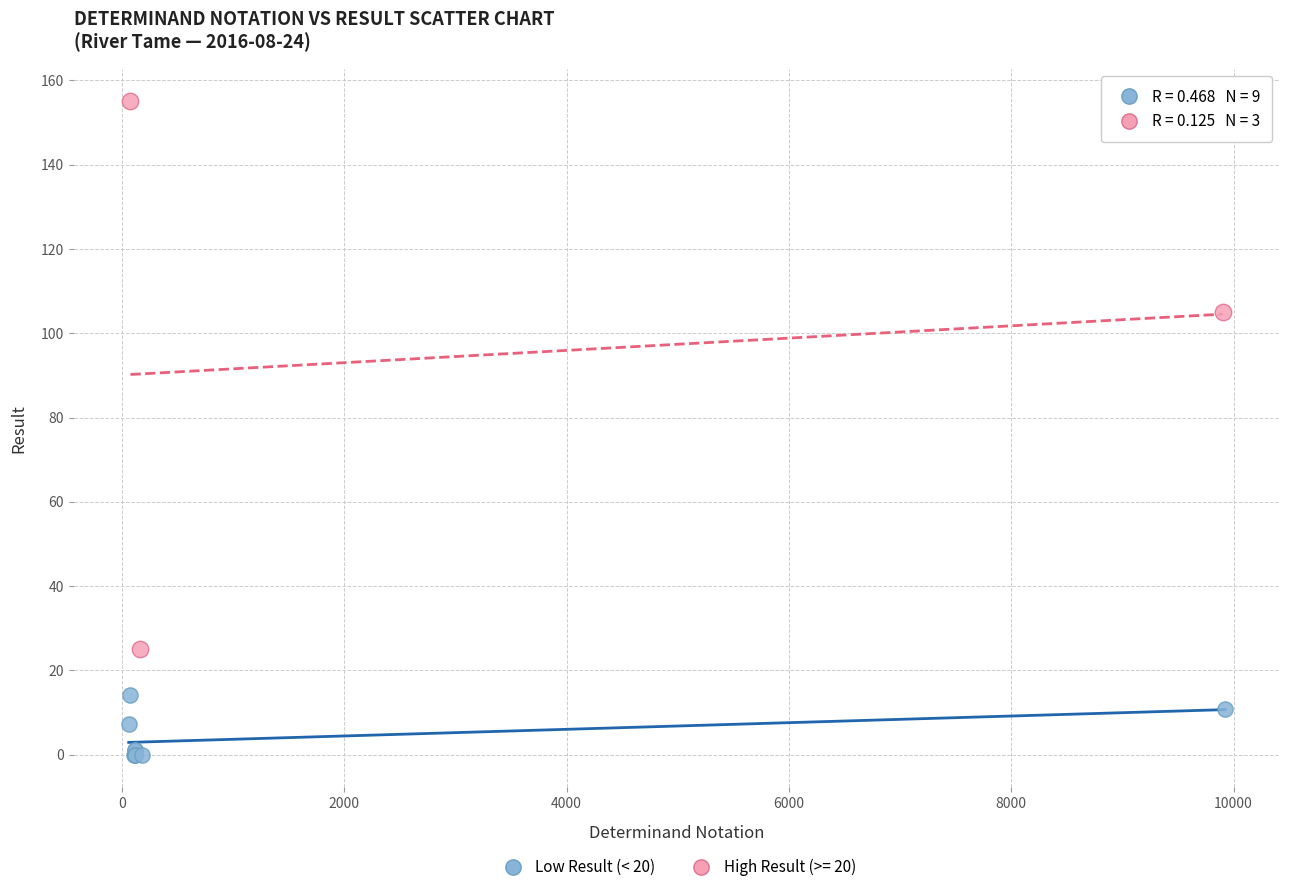

Which series has the largest Y range (max minus min)?

High Result (>= 20)